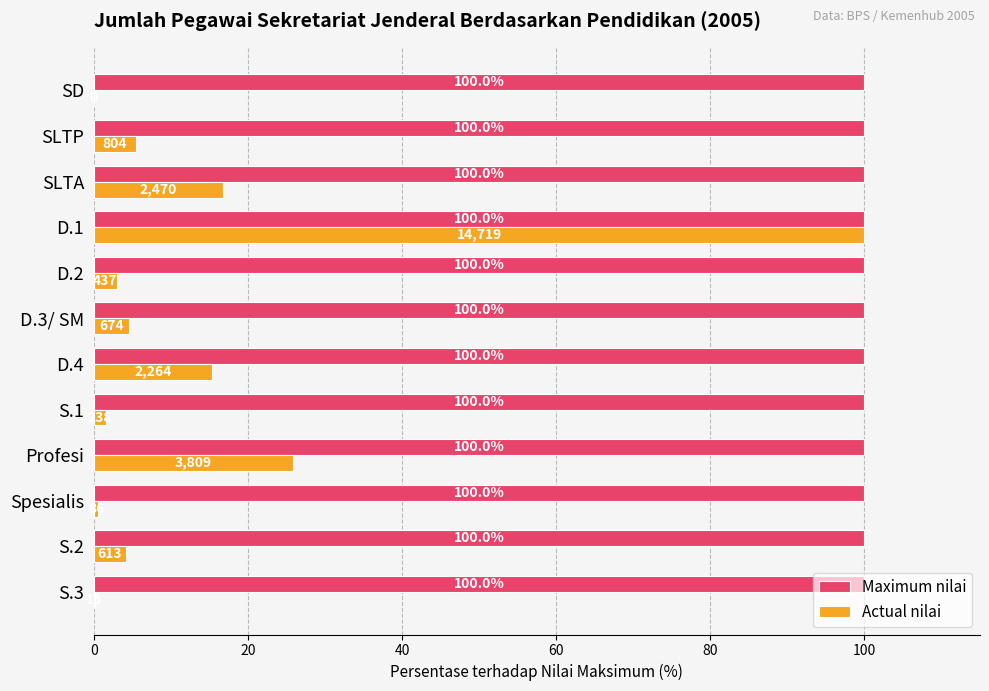

The value of Maximum nilai at S.1 is 68.3. True or false?

False